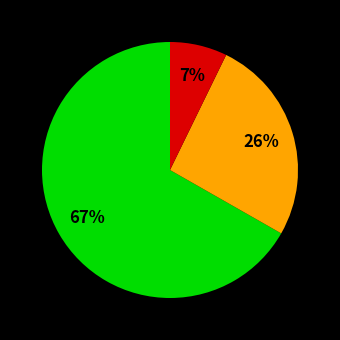

Is there a majority slice in this chart?

Yes